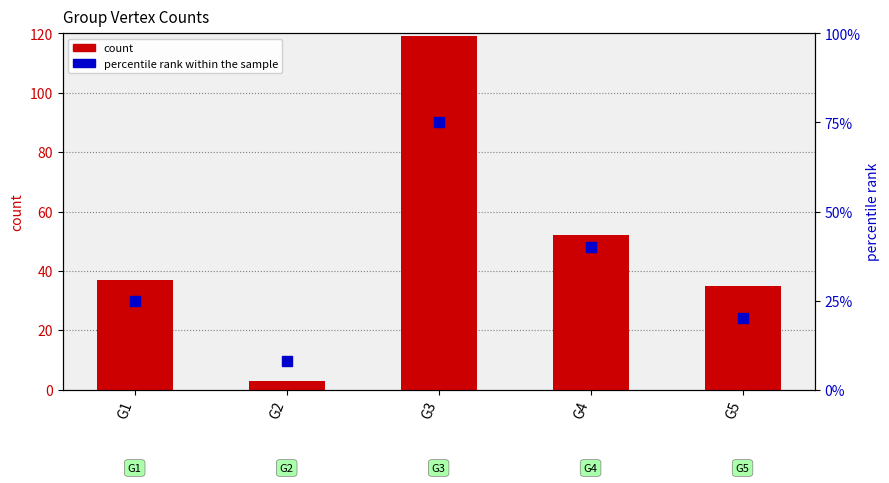

What are all the series names shown in the legend?

count, percentile rank within the sample